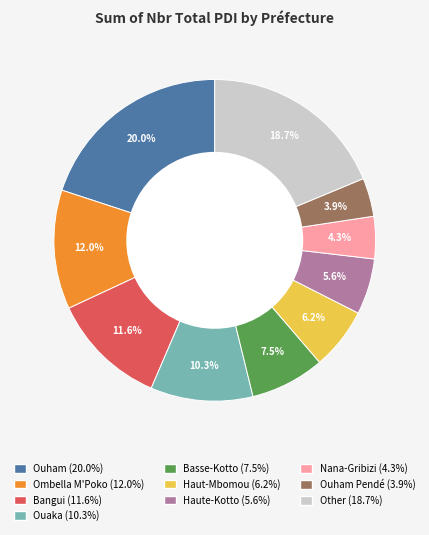

Between Haut-Mbomou (6.2%) and Nana-Gribizi (4.3%), which is larger?

Haut-Mbomou (6.2%)